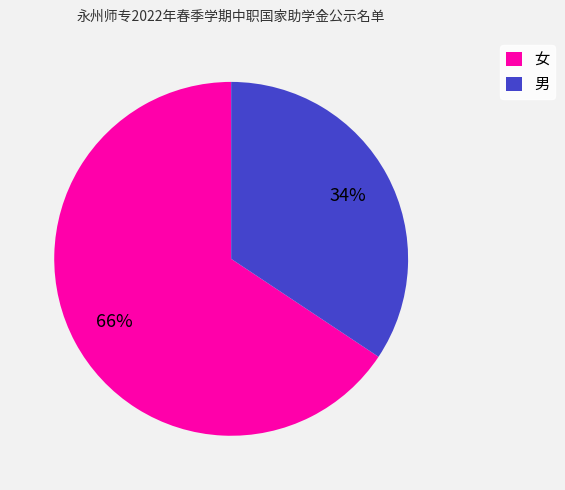

To the nearest percent, what is the average slice percentage?

50%